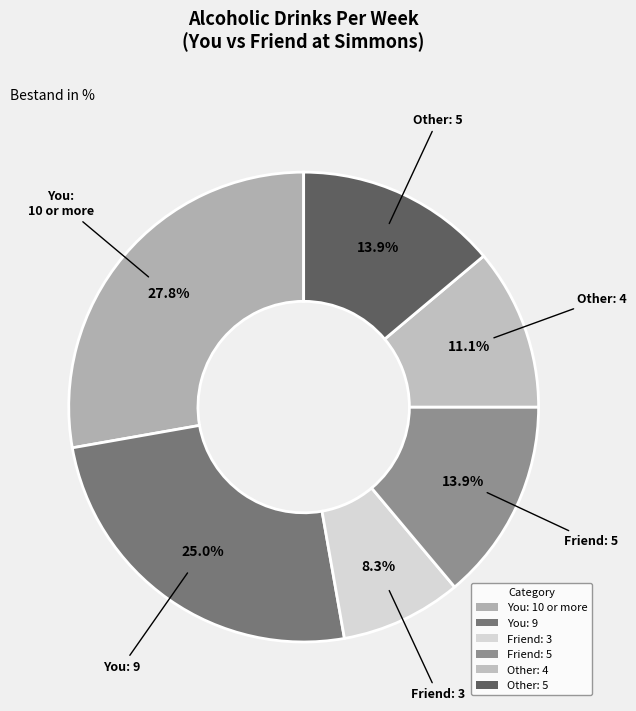

How much of the chart is everything except Friend: 5?

86.1%